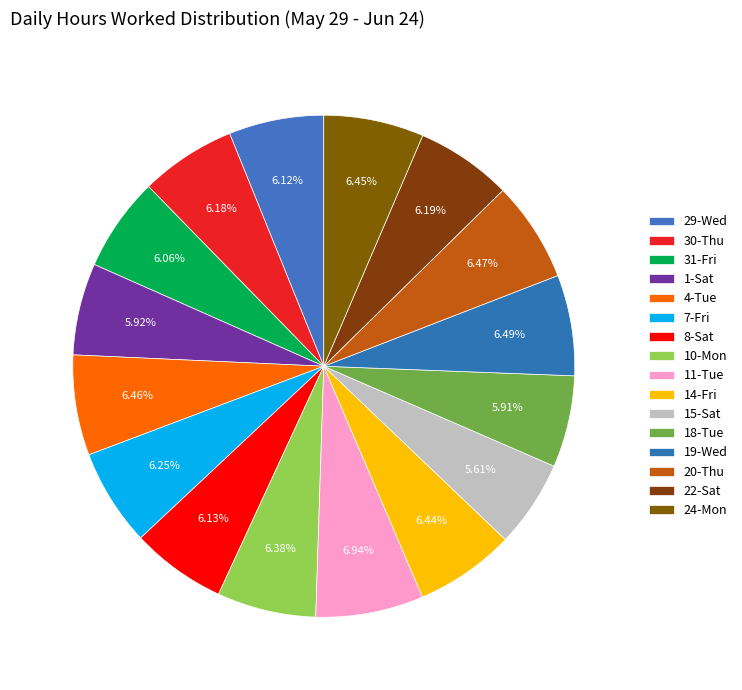

Count the number of slices in the pie.

16